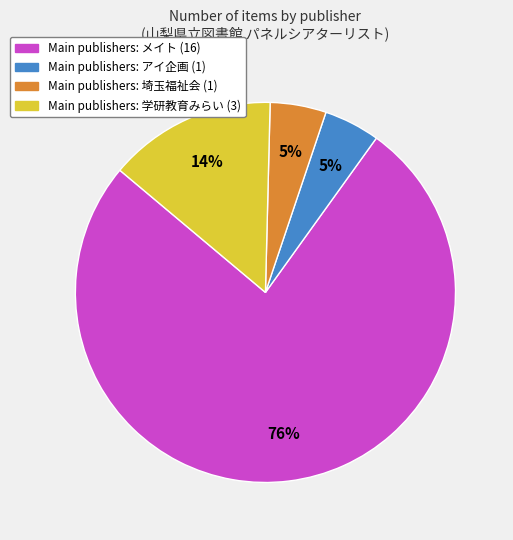

To the nearest percent, what is the average slice percentage?

25%